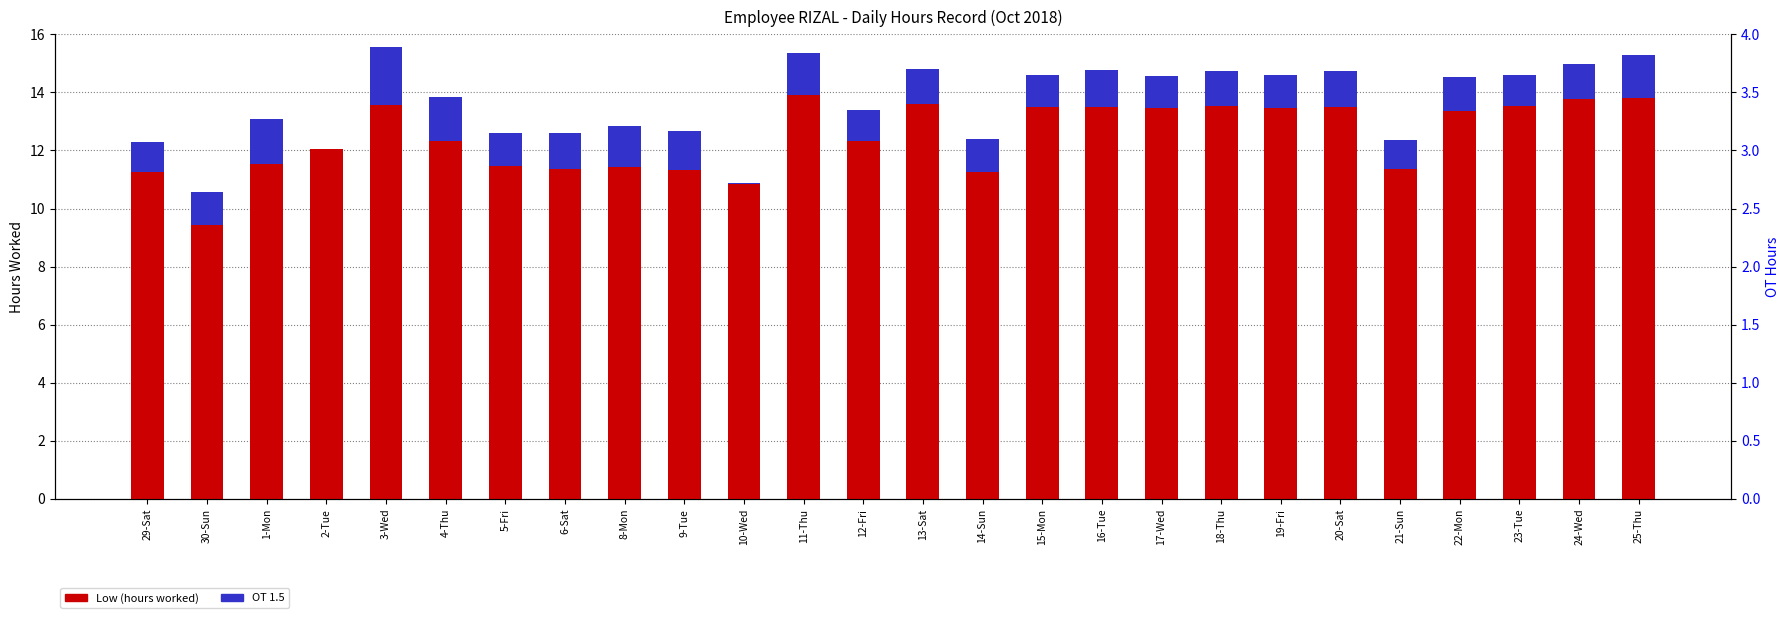

What is the spread (max minus min) of values at 19-Fri?

12.3